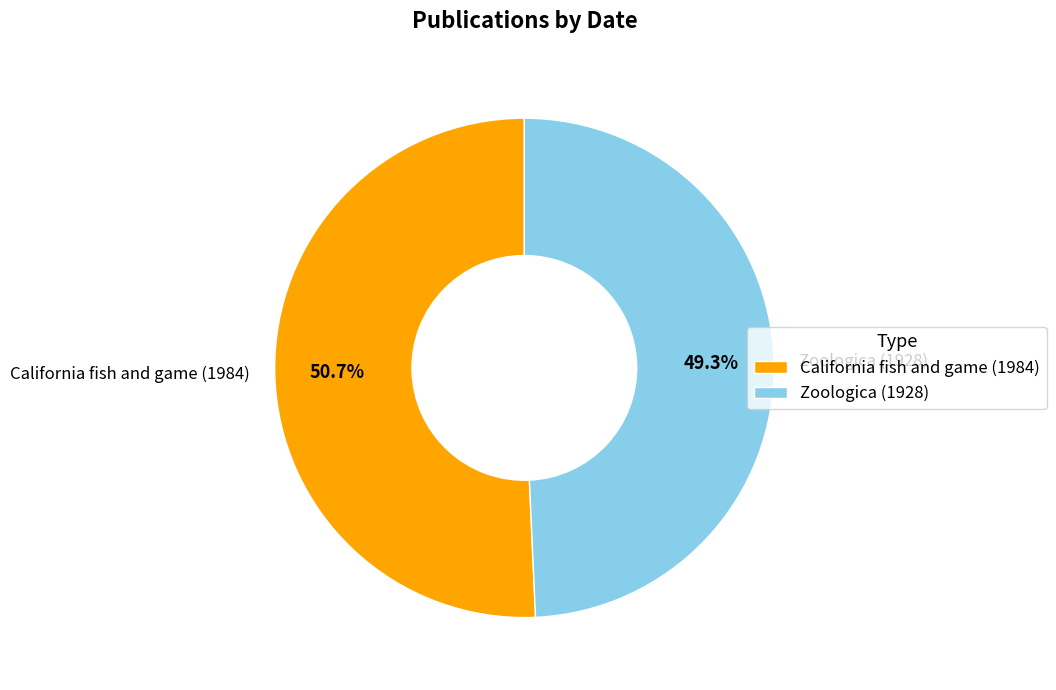

What is the largest slice in the pie chart?

California fish and game (1984)